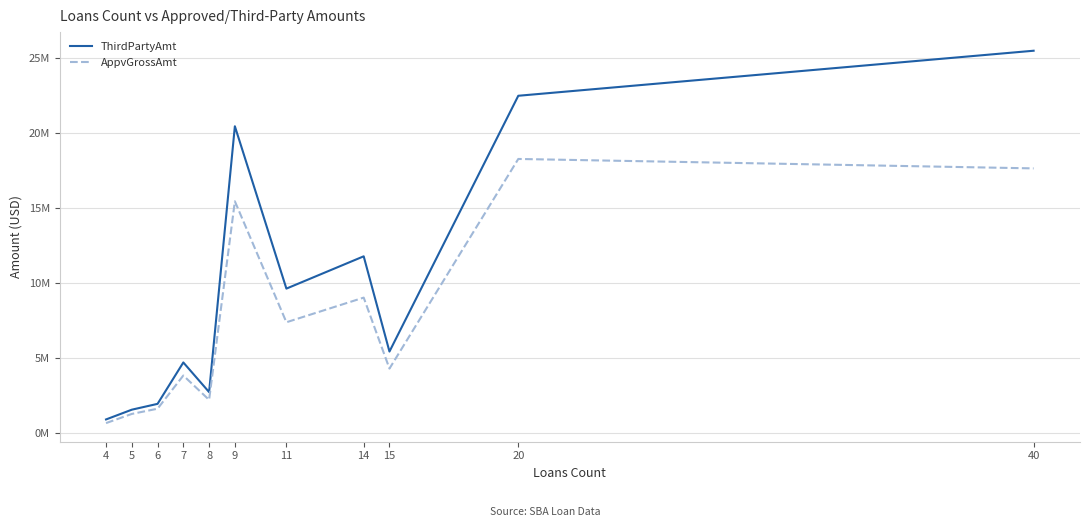

Does the chart display data point markers on the line(s)?

No